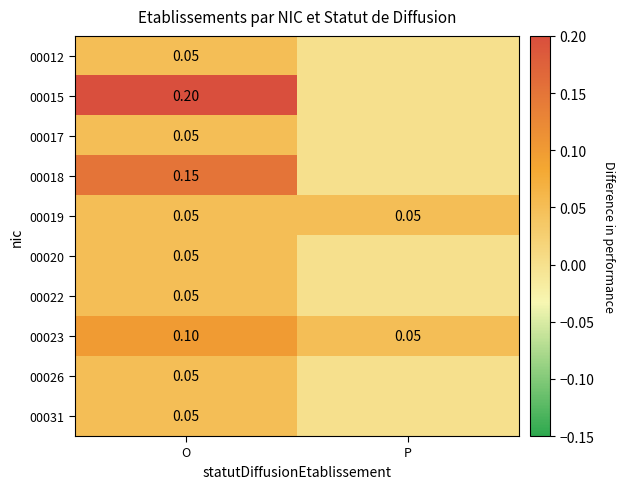

What is the maximum value shown in the chart?

0.2